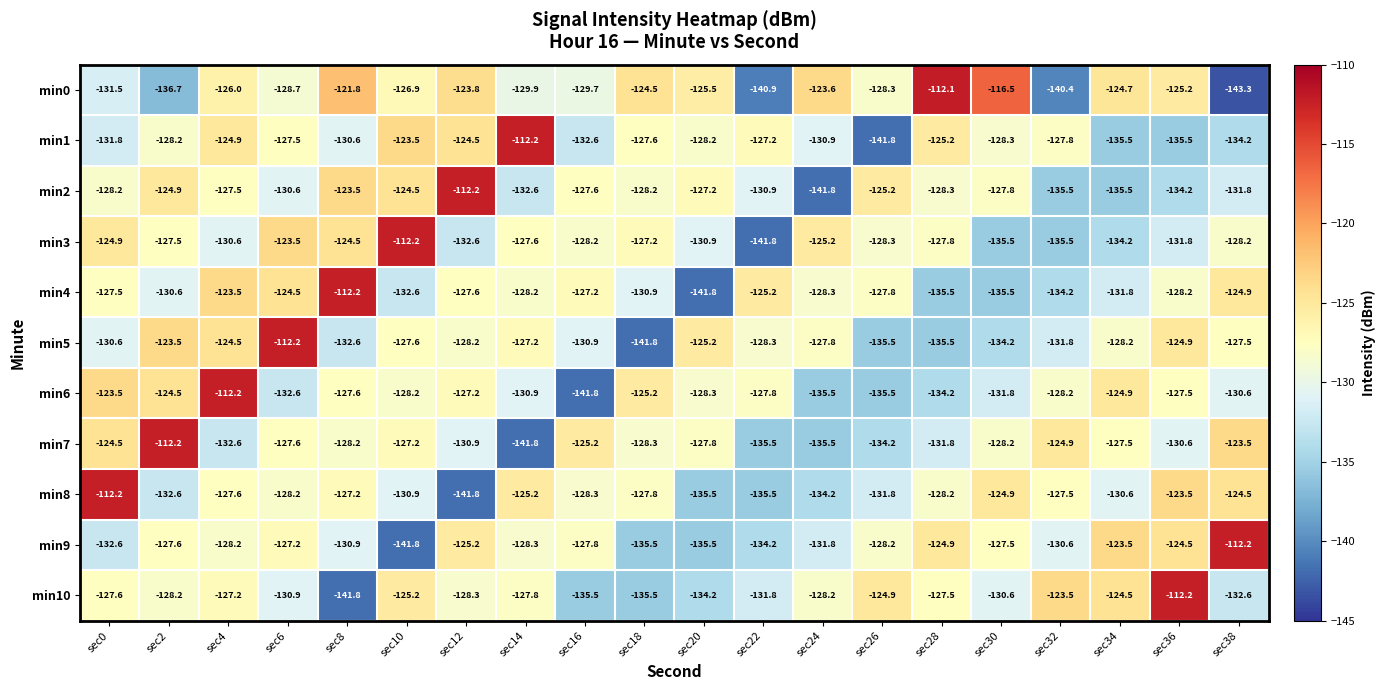

Between sec20 and sec30, which series saw the biggest shift?

min8